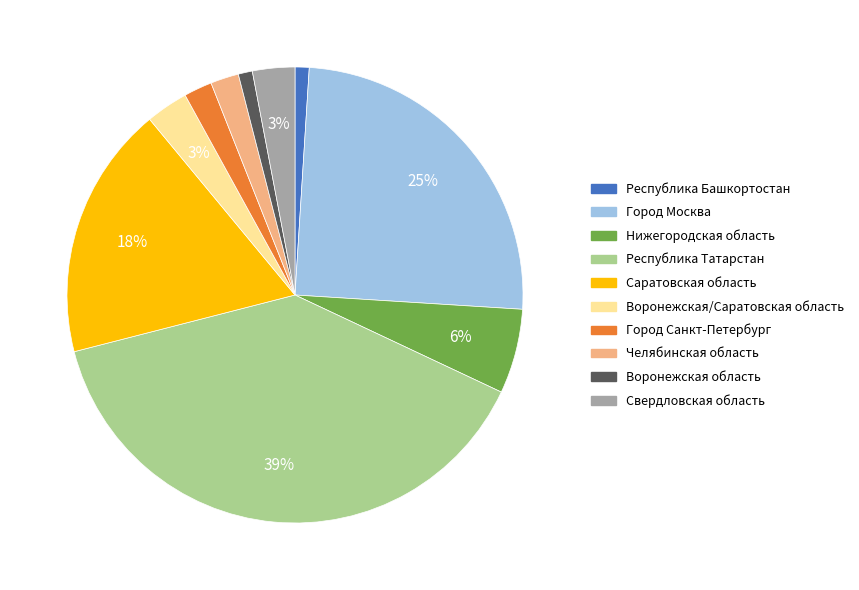

Is it true that Республика Башкортостан is 11% of the pie?

False